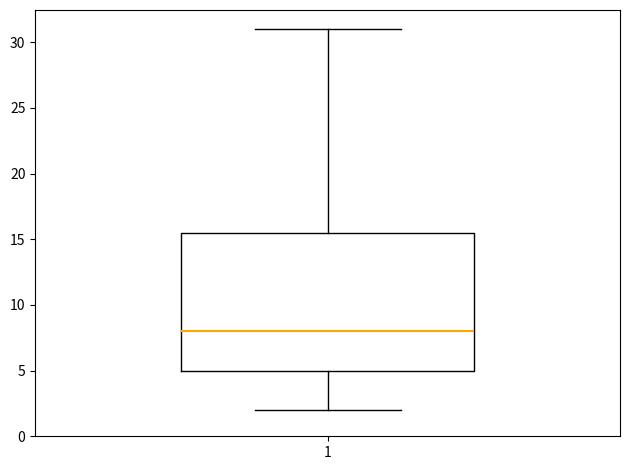

Read this box plot against the y-axis: the position of the median line, the range covered by the box, and the ends of both whiskers. The values are not printed on the chart, so give them approximately, as read against the axis.

median 8.0, box 5.0 to 15.5, whiskers 2.0 to 31.0